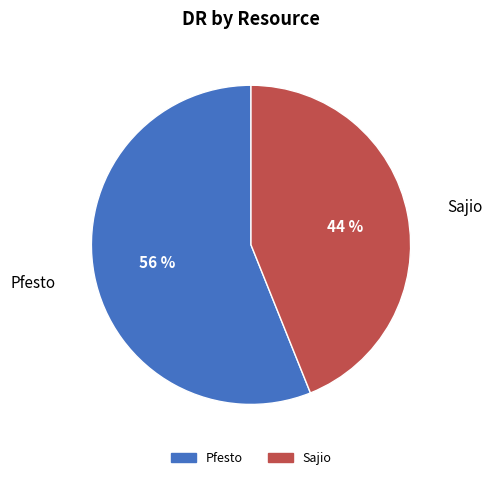

Between Sajio and Pfesto, which is larger?

Pfesto